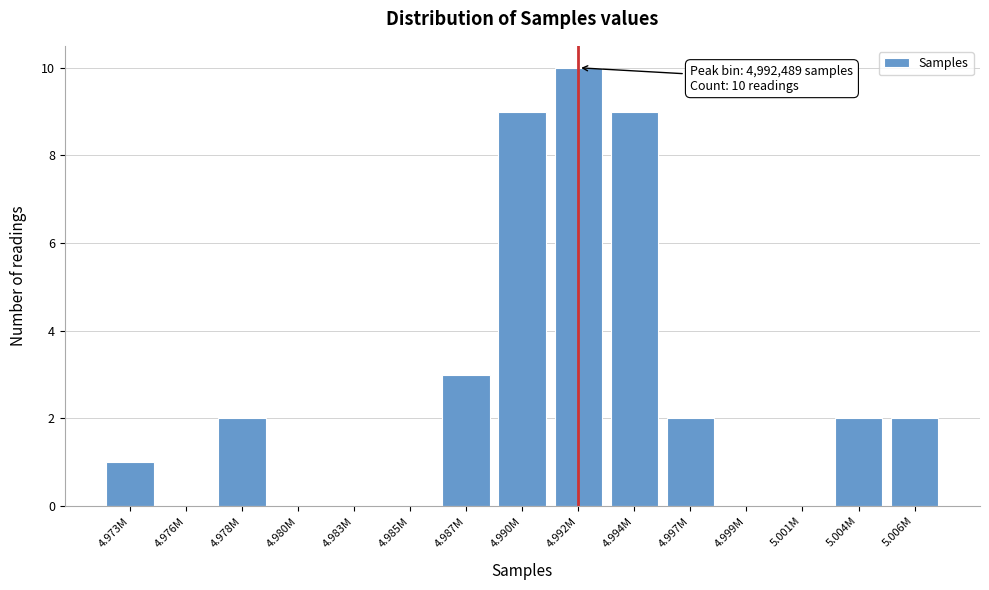

Reading left to right, list all the values displayed in this chart.

4.973M=1	4.976M=0	4.978M=2	4.980M=0	4.983M=0	4.985M=0	4.987M=3	4.990M=9	4.992M=10	4.994M=9	4.997M=2	4.999M=0	5.001M=0	5.004M=2	5.006M=2